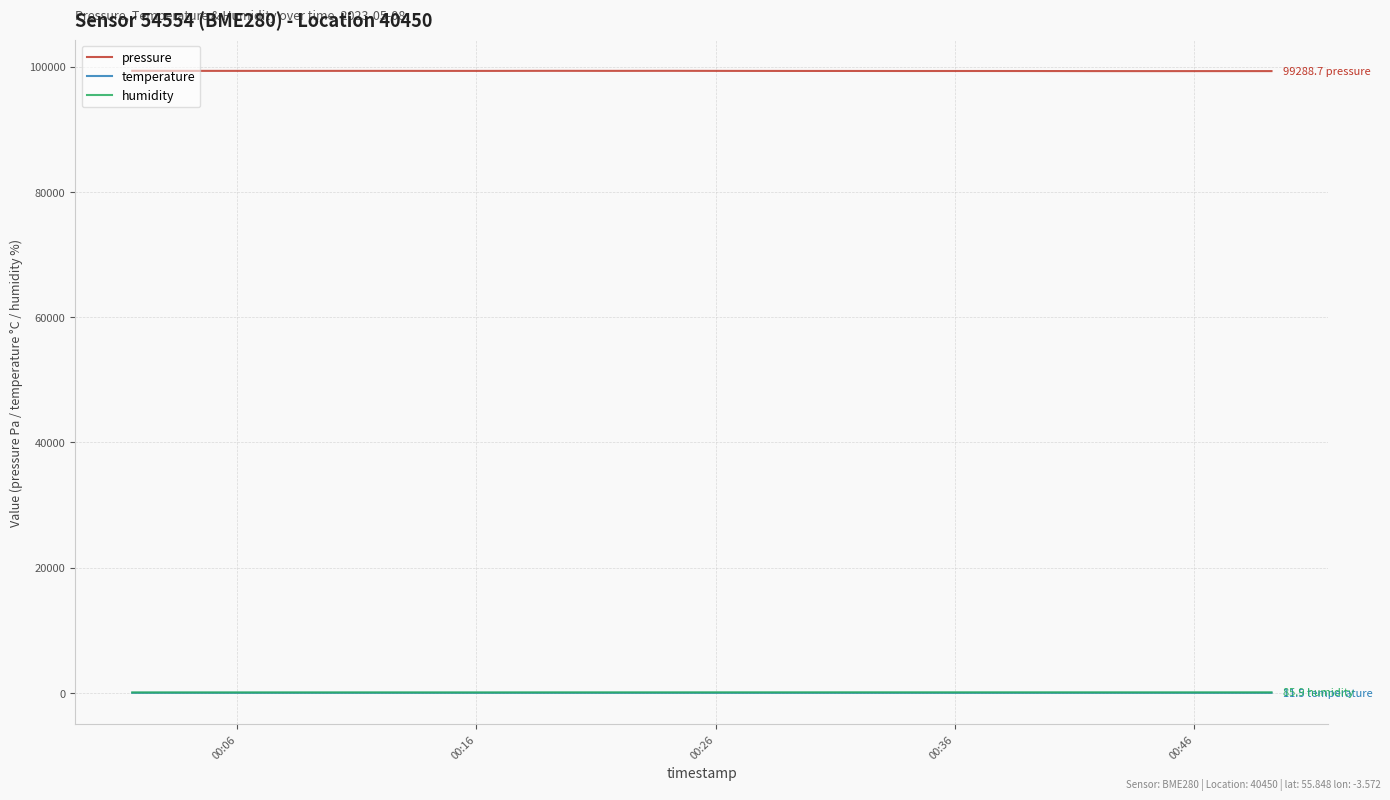

Which series has the largest total across all categories?

pressure